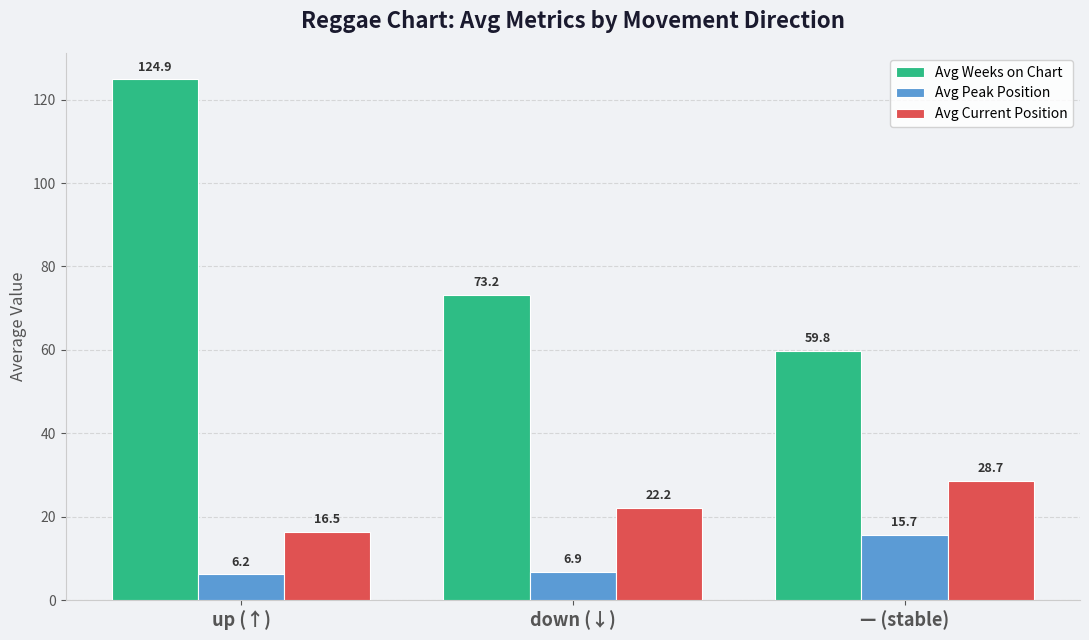

Is it true that Avg Peak Position equals 15.7 at — (stable)?

True